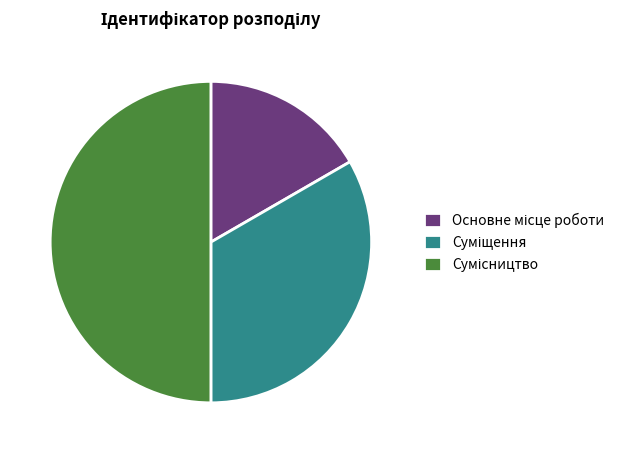

Does any single category account for the majority?

No